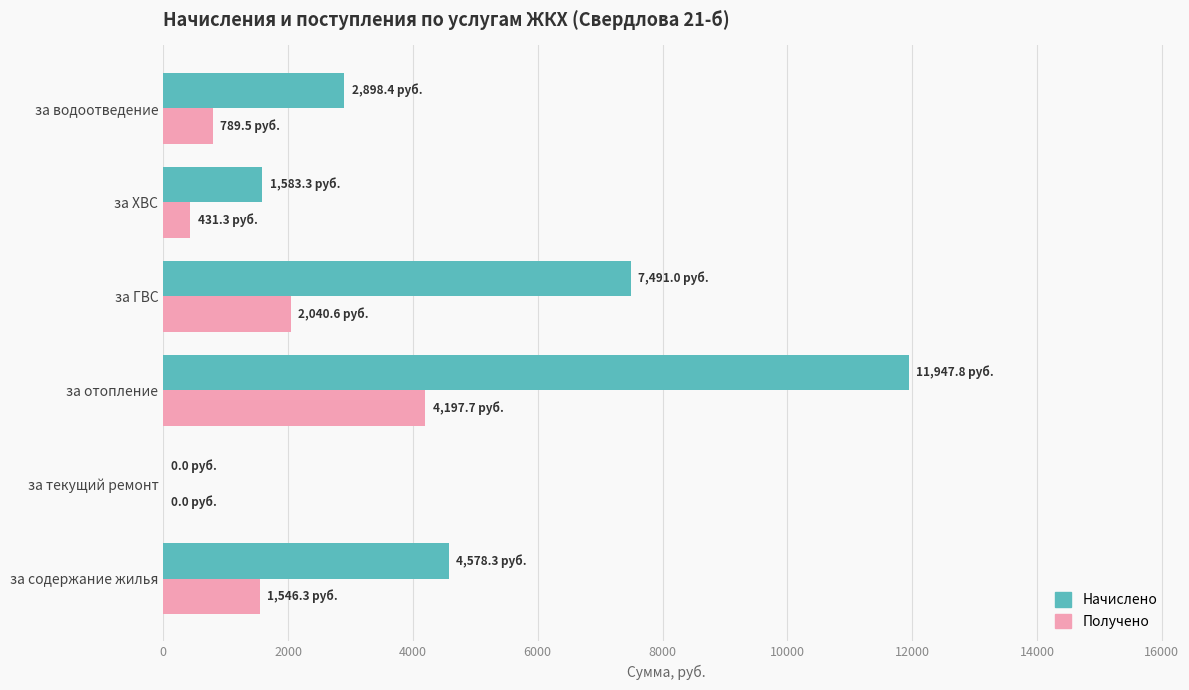

What is the sum of all Начислено values?

28498.8